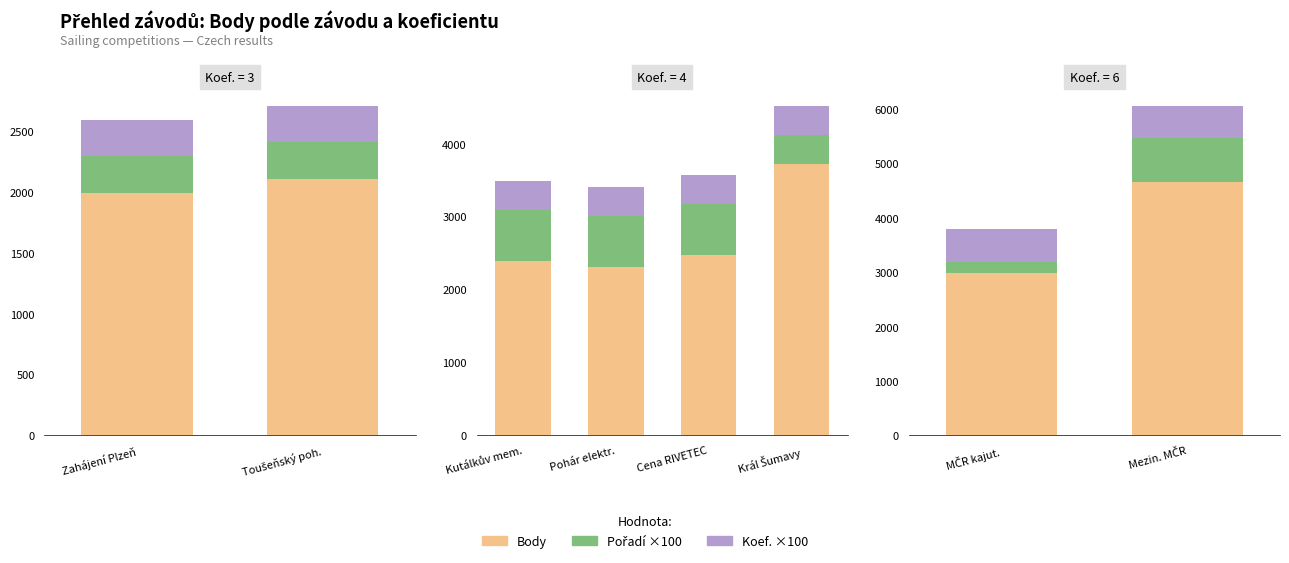

What is the label of the 1st bar from the left?

MČR kajut.